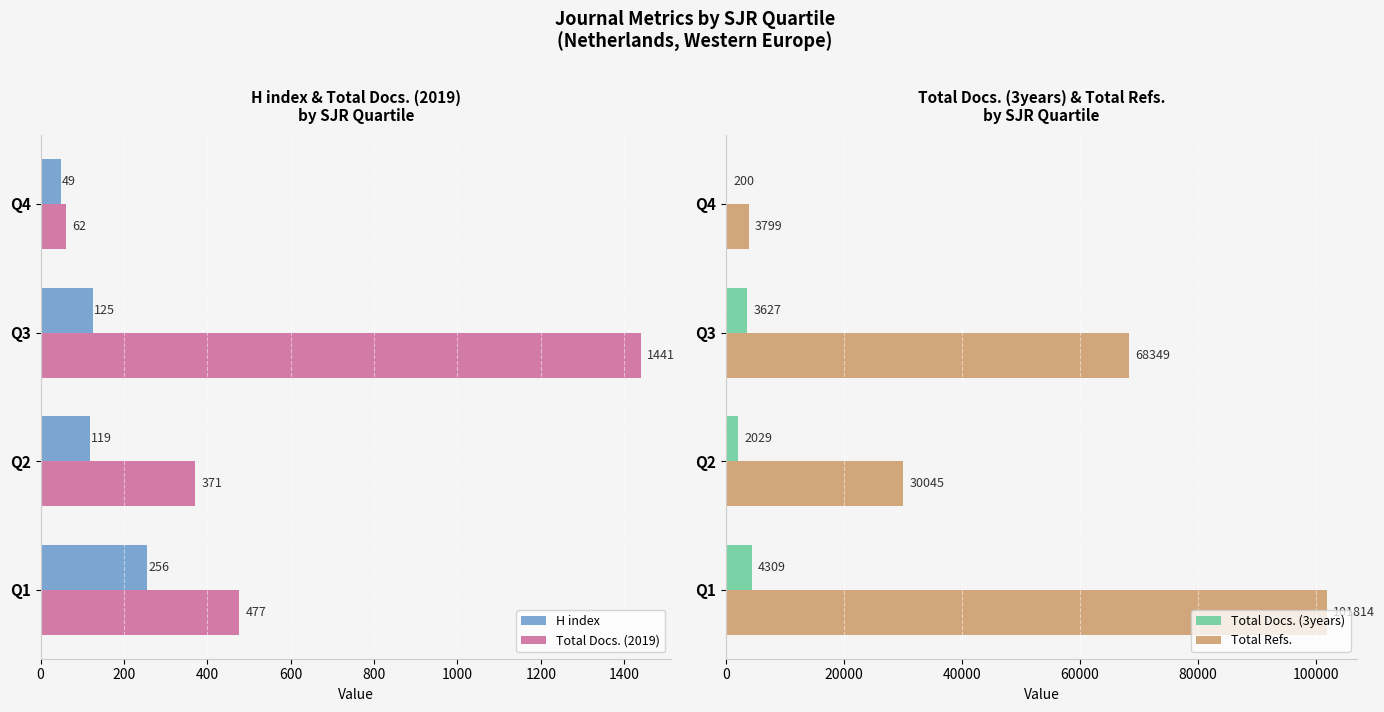

Is the value of Total Refs. at Q1 greater than the value of Total Docs. (3years) at Q3?

Yes